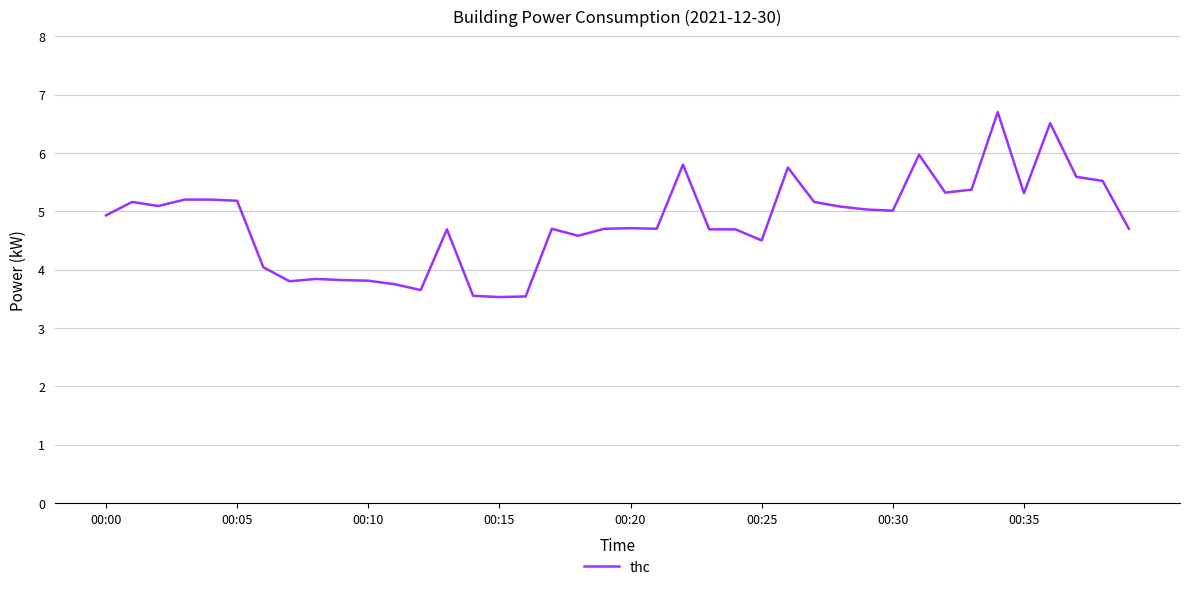

What is the minimum value shown in the chart?

3.5